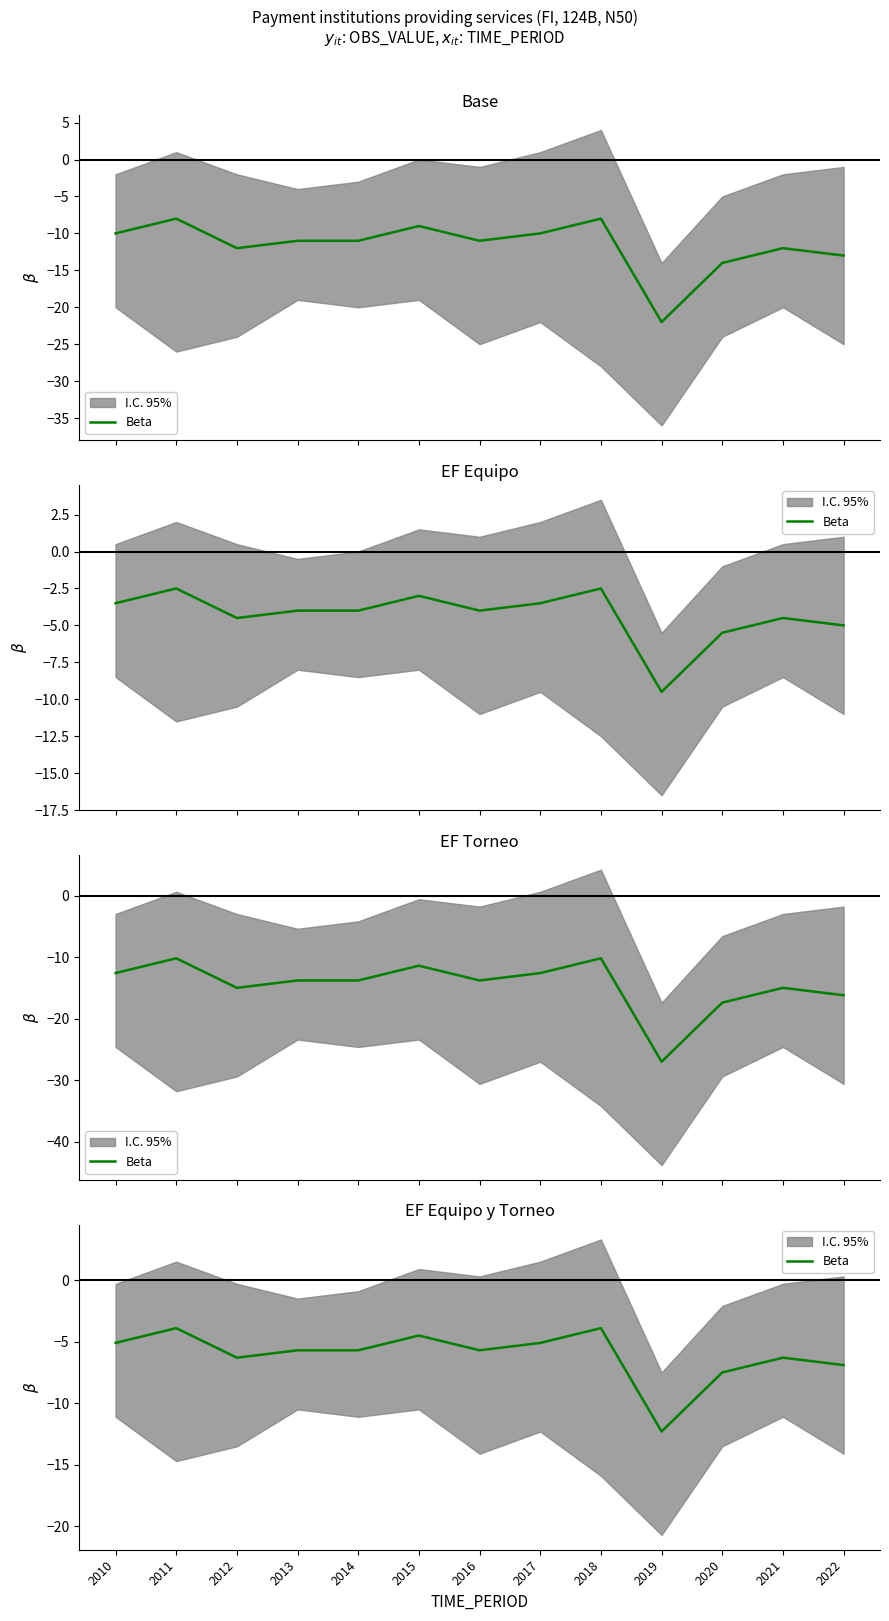

Reading left to right, what are all the values shown in this chart?

2010=-5.1	2011=-3.9	2012=-6.3	2013=-5.7	2014=-5.7	2015=-4.5	2016=-5.7	2017=-5.1	2018=-3.9	2019=-12.3	2020=-7.5	2021=-6.3	2022=-6.9